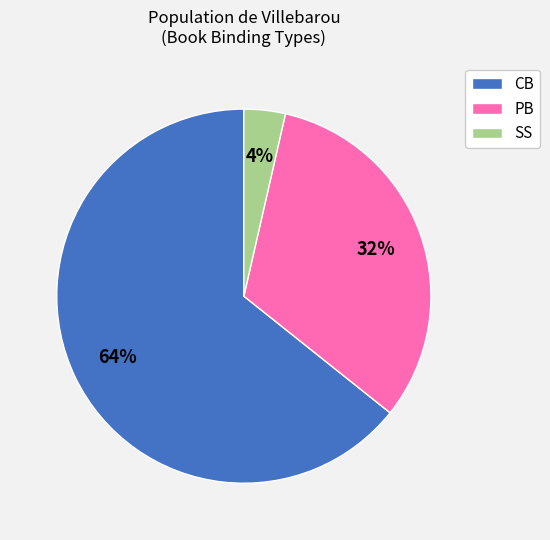

What is the majority slice?

CB